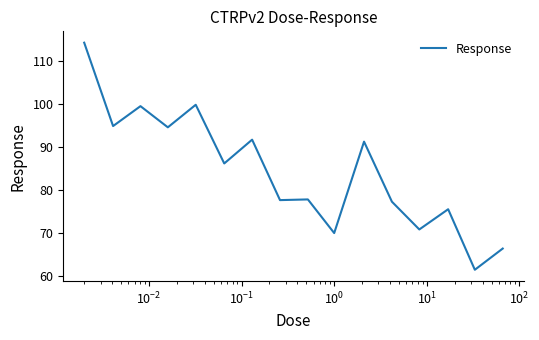

What is the greatest value displayed?

114.2